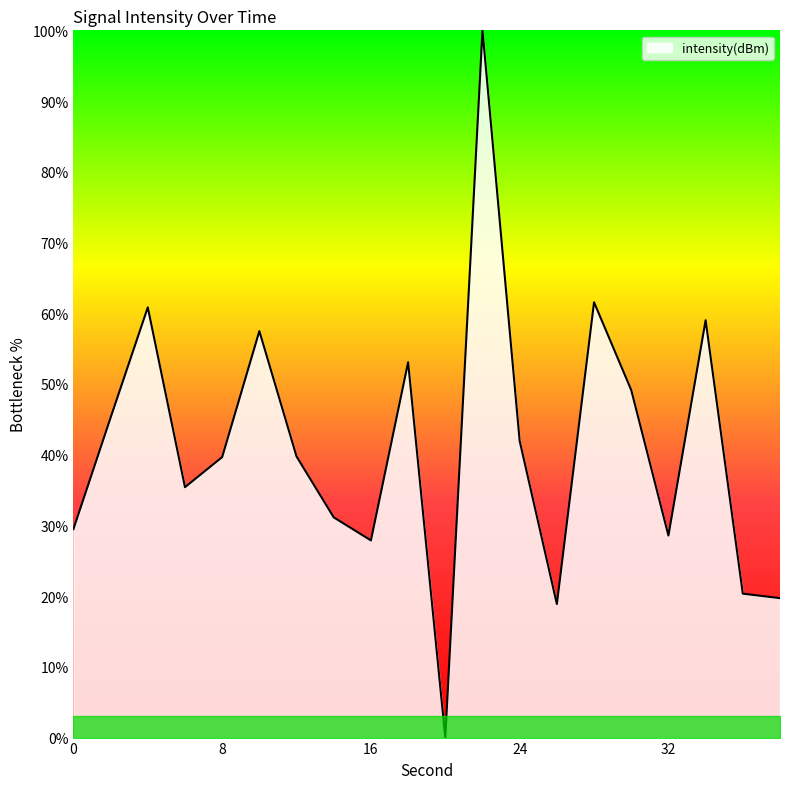

What is the greatest value displayed?

100.0